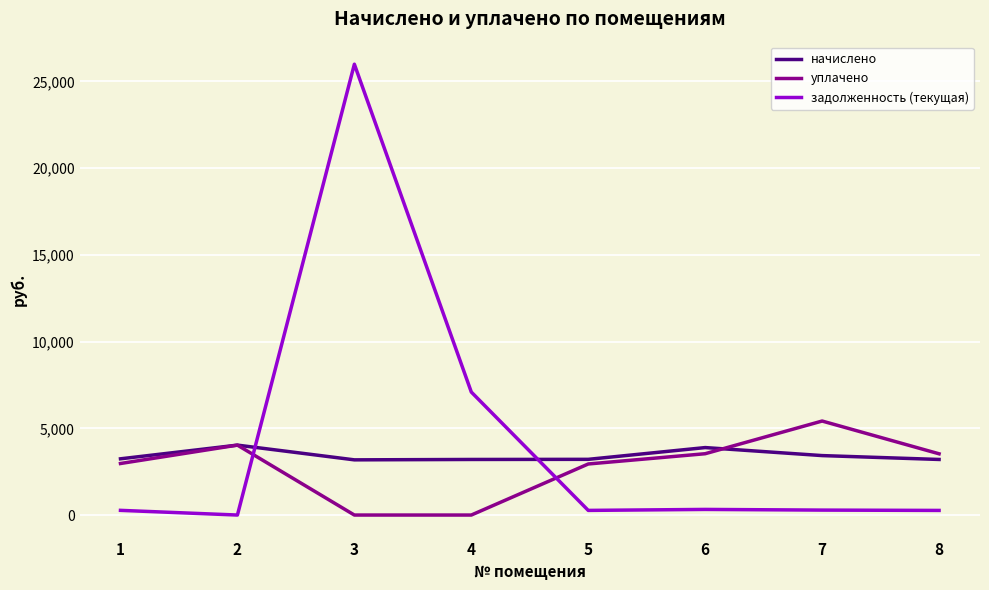

List the series in order of their peak value, highest first.

задолженность (текущая), уплачено, начислено